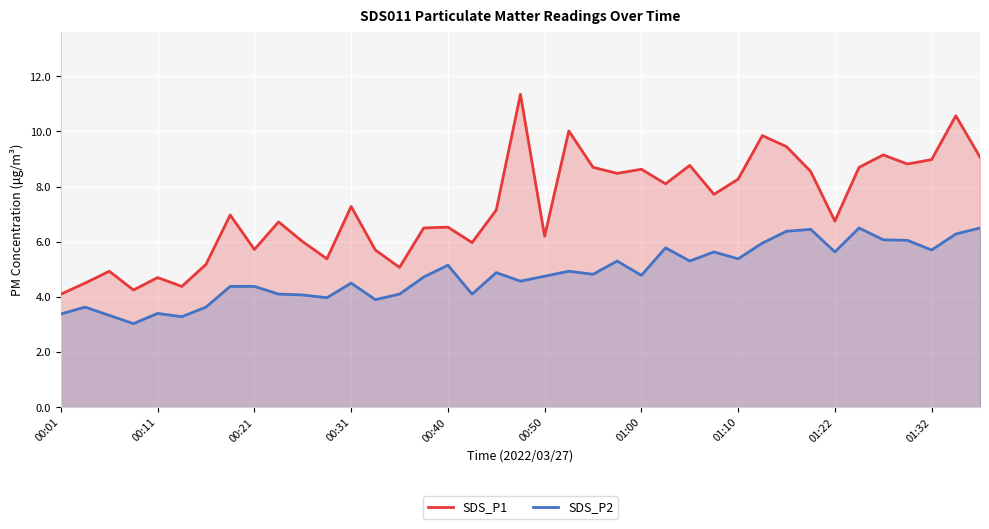

True or false: SDS_P1 and SDS_P2 intersect in this chart.

False